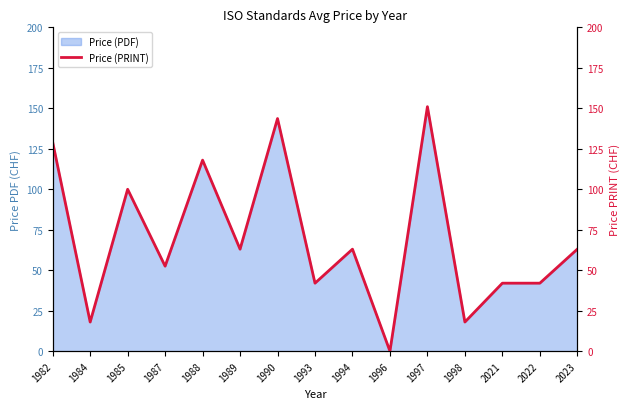

At which label is the value closest to 75?

1989